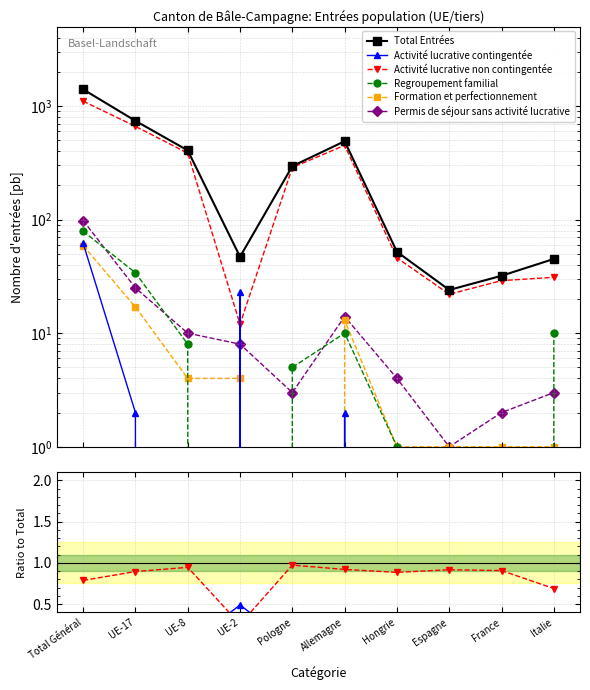

The value of Total Entrées at Italie is 79.7. True or false?

False